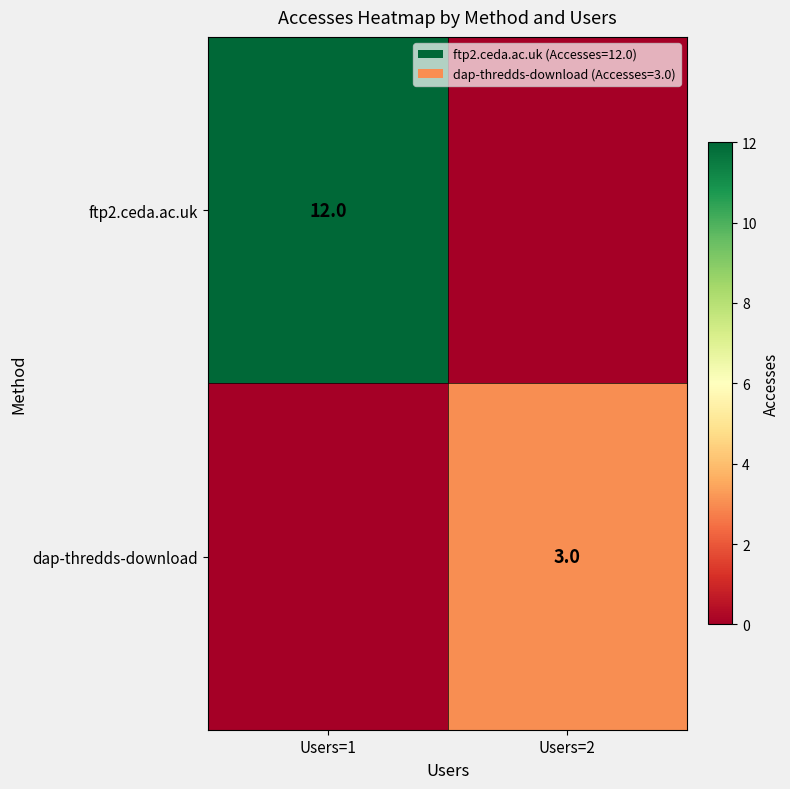

The value of dap-thredds-download at Users=2 is 2. True or false?

False